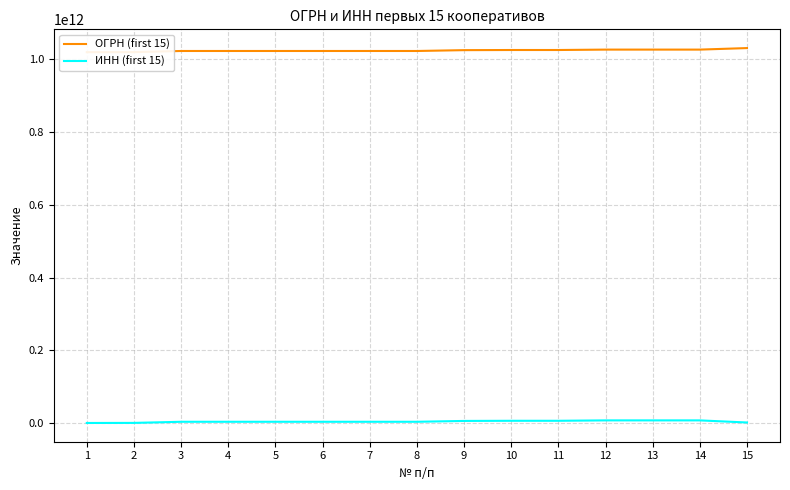

What are all the series names shown in the legend?

ОГРН (first 15), ИНН (first 15)